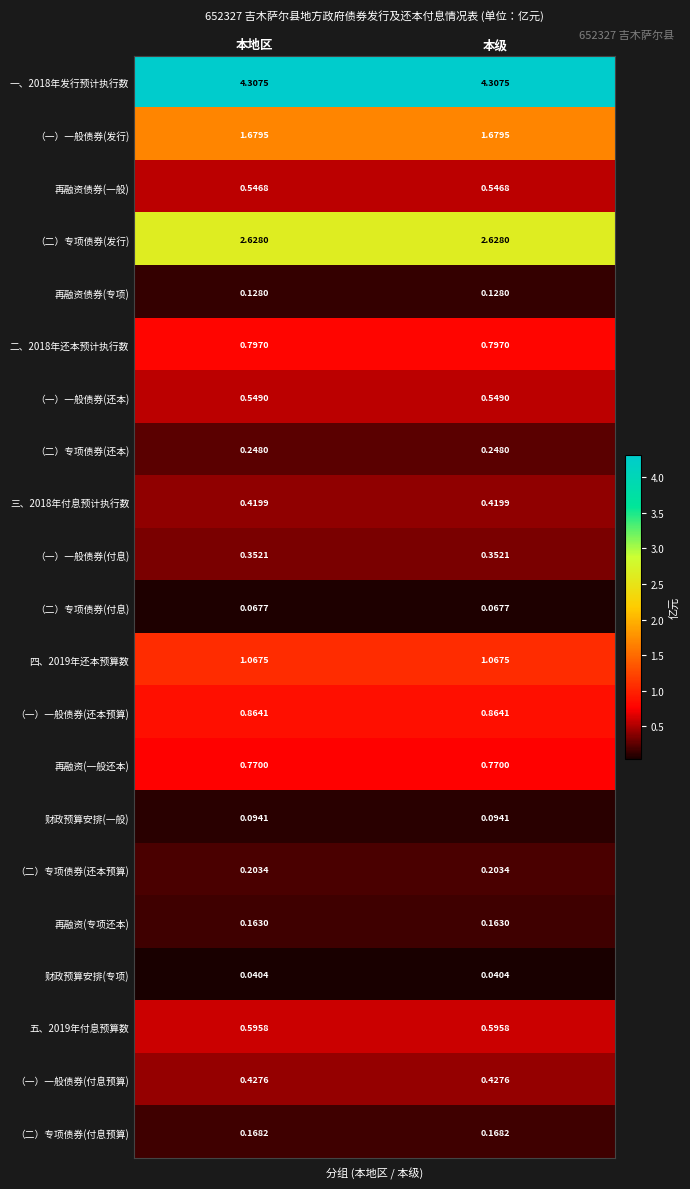

Is the value of 再融资债券(专项) at 本级 greater than the value of 一、2018年发行预计执行数 at 本级?

No